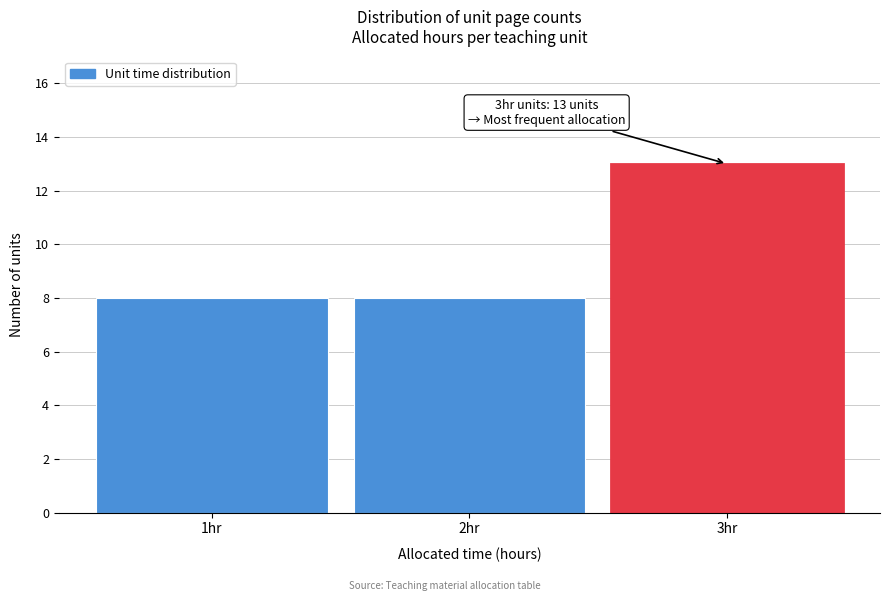

Reading right to left, extract all data points from this chart.

13	8	8